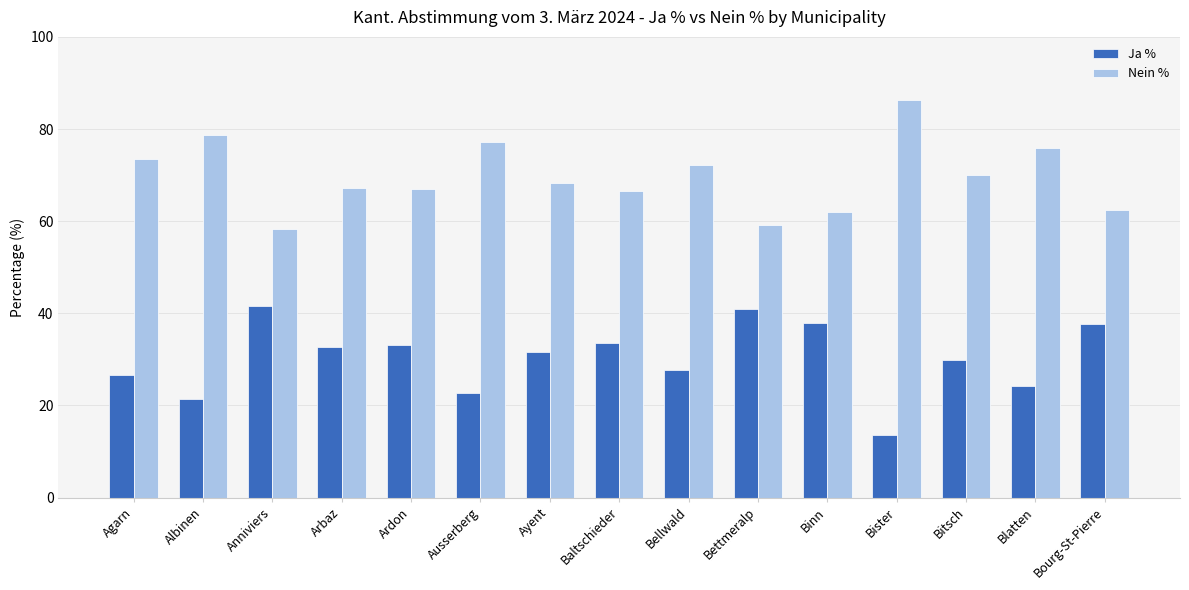

Is it true that Ja % equals 37.9 at Binn?

True